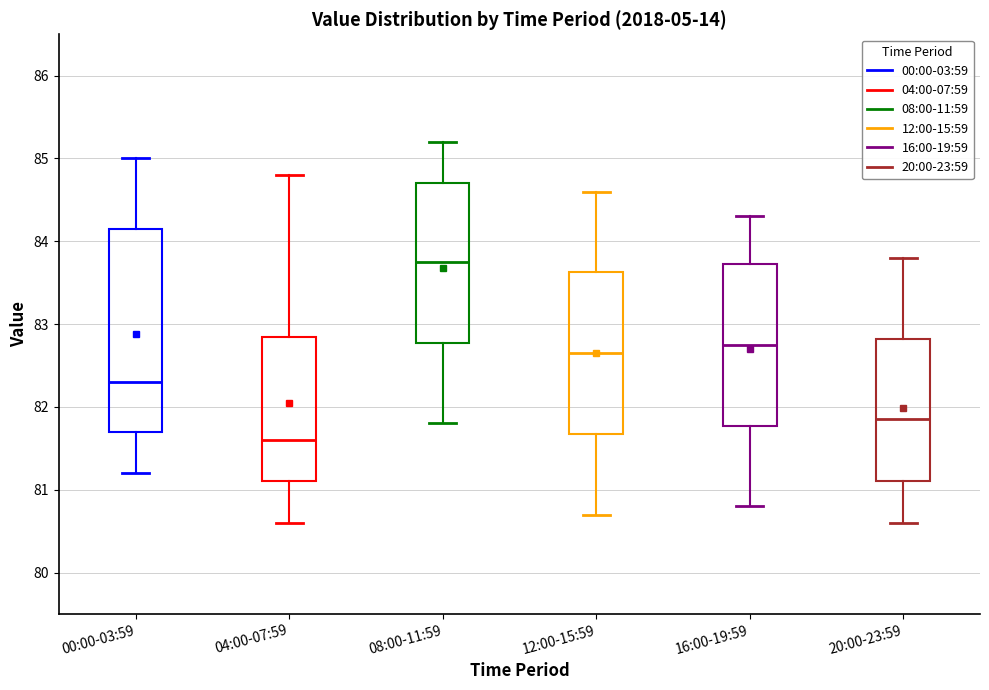

Reading left to right, read every box against the y-axis: the position of its median line, the range the box covers, and the ends of its whiskers. The values are not printed on the chart, so give them approximately, as read against the axis.

00:00-03:59: median 82.3, box 81.7 to 84.2, whiskers 81.2 to 85.0
04:00-07:59: median 81.6, box 81.1 to 82.9, whiskers 80.6 to 84.8
08:00-11:59: median 83.8, box 82.8 to 84.7, whiskers 81.8 to 85.2
12:00-15:59: median 82.7, box 81.7 to 83.6, whiskers 80.7 to 84.6
16:00-19:59: median 82.8, box 81.8 to 83.7, whiskers 80.8 to 84.3
20:00-23:59: median 81.9, box 81.1 to 82.8, whiskers 80.6 to 83.8